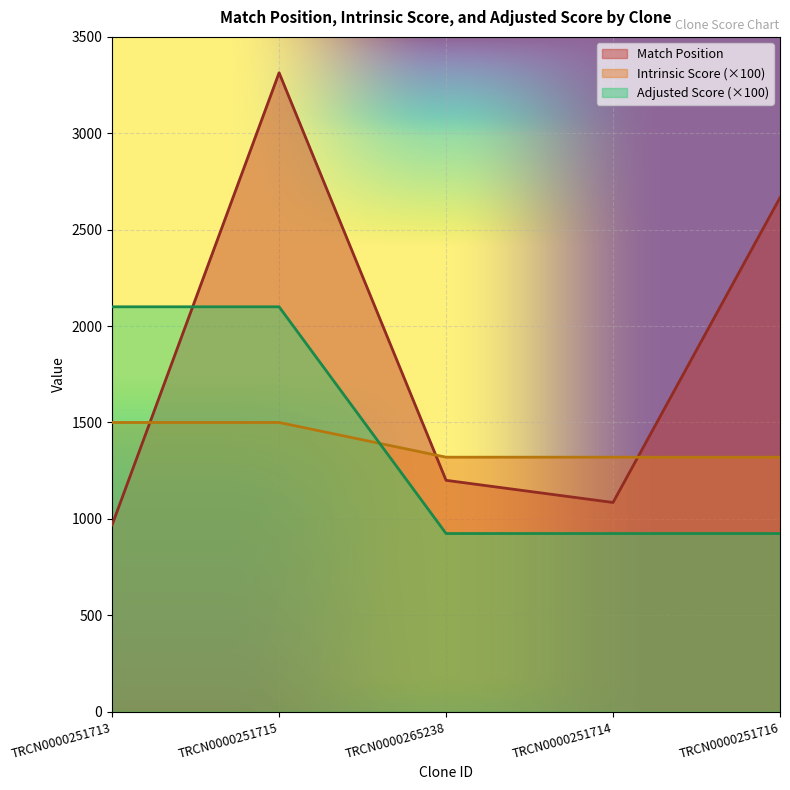

Is the value of Match Position at TRCN0000251713 greater than the value of Adjusted Score at TRCN0000251713?

No